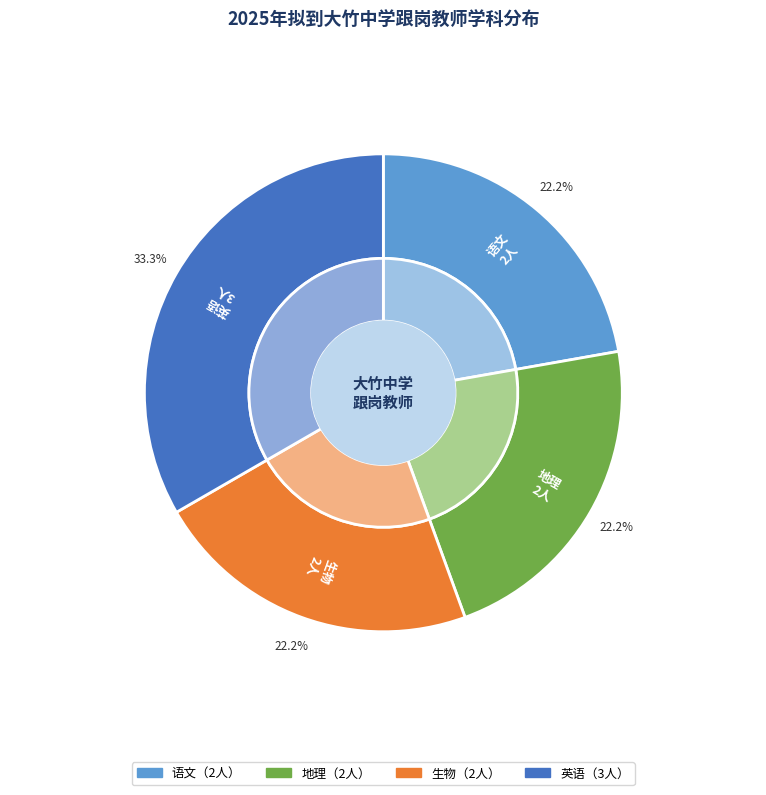

Which has a higher value, 语文 or 地理?

语文